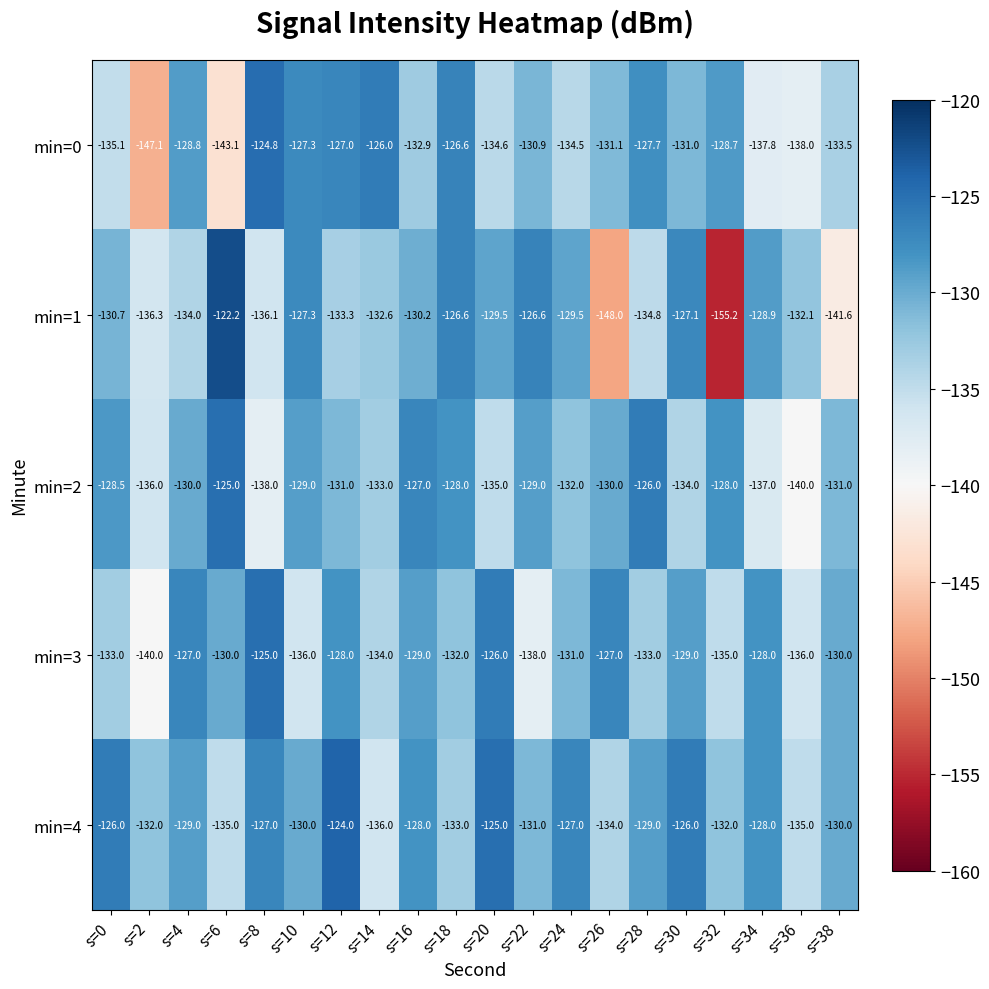

Which category has the lowest value in the min=2 series?

s=36